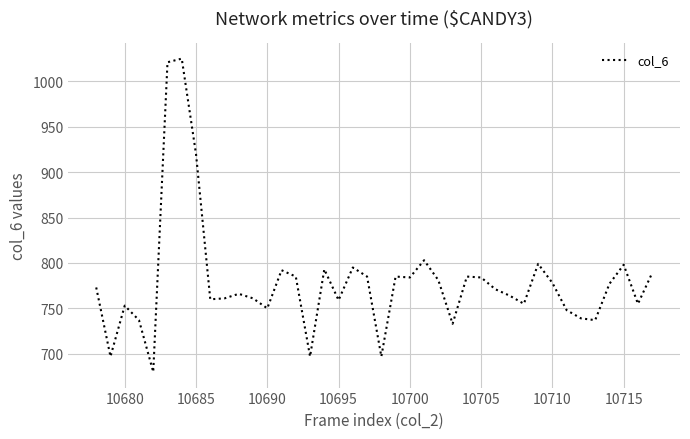

Count the number of data series in this chart.

1